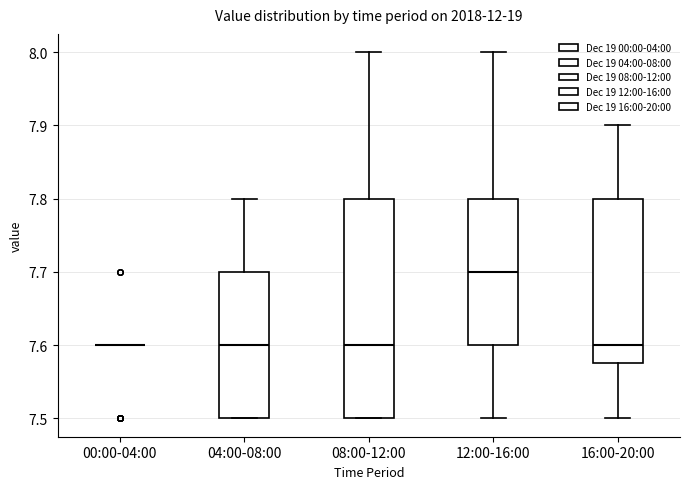

Comparing the boxes themselves (not the whiskers), which one is the tallest?

08:00-12:00